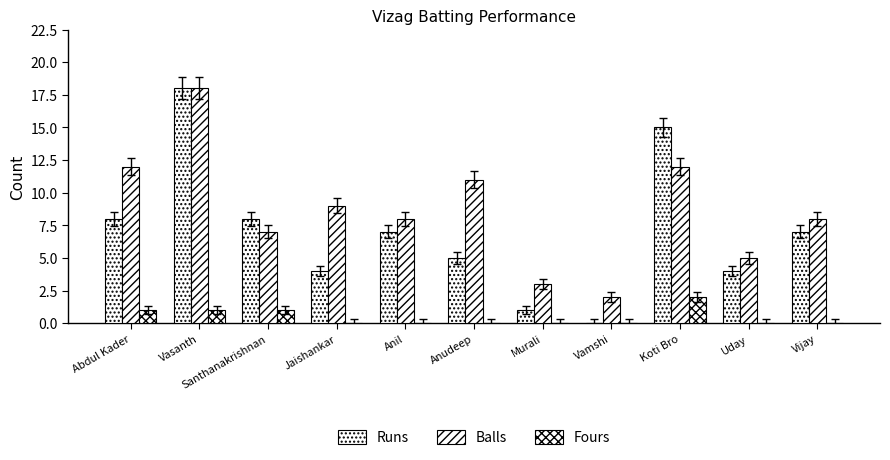

Reading left to right, transcribe all the data shown in this chart.

Runs: Abdul Kader=8	Vasanth=18	Santhanakrishnan=8	Jaishankar=4	Anil=7	Anudeep=5	Murali=1	Vamshi=0	Koti Bro=15	Uday=4	Vijay=7
Balls: Abdul Kader=12	Vasanth=18	Santhanakrishnan=7	Jaishankar=9	Anil=8	Anudeep=11	Murali=3	Vamshi=2	Koti Bro=12	Uday=5	Vijay=8
Fours: Abdul Kader=1	Vasanth=1	Santhanakrishnan=1	Jaishankar=0	Anil=0	Anudeep=0	Murali=0	Vamshi=0	Koti Bro=2	Uday=0	Vijay=0